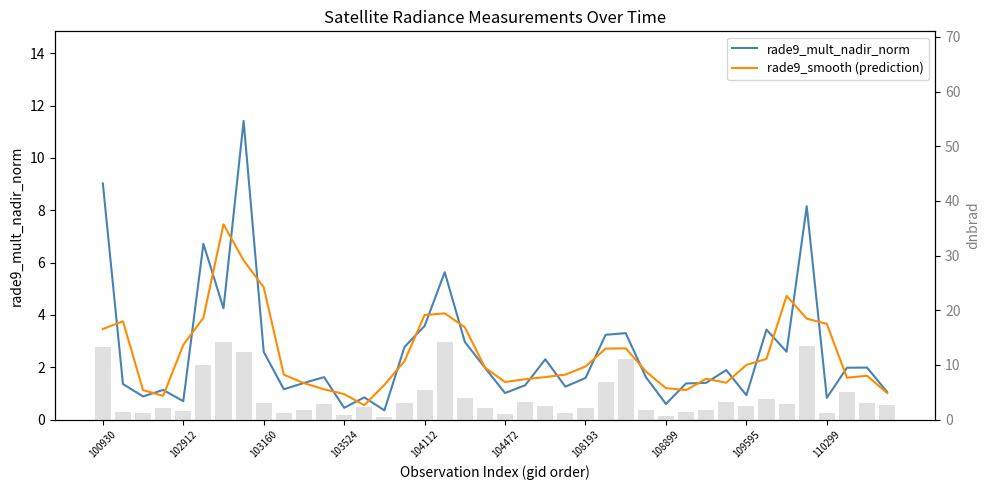

How many series are shown in this chart?

3